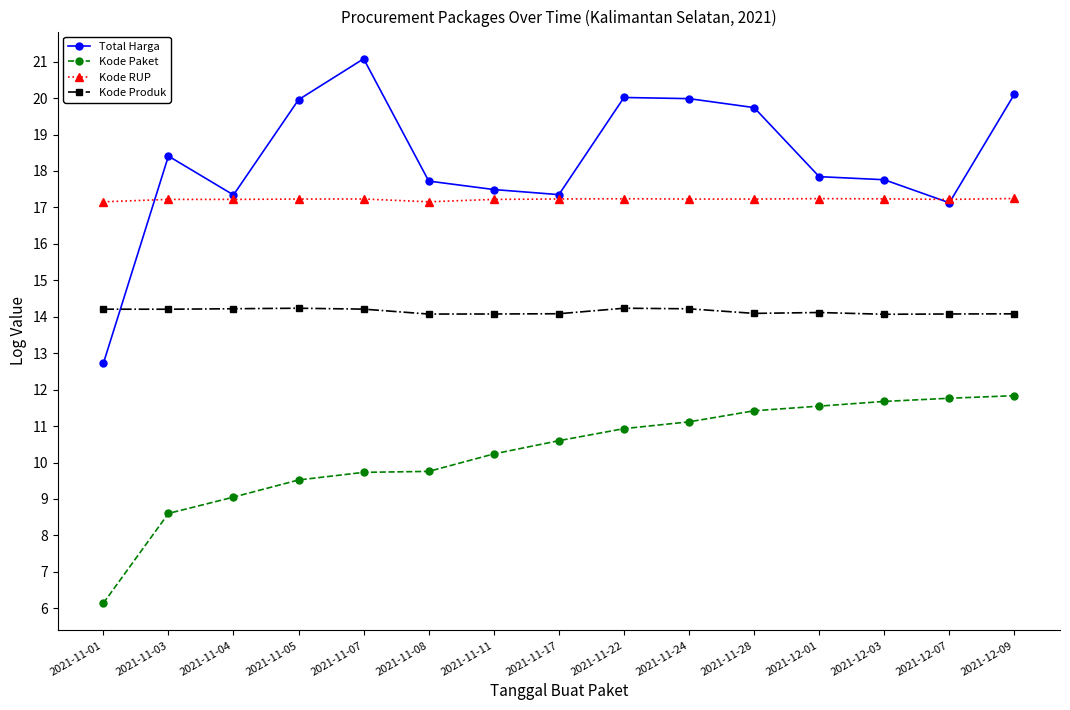

How many lines are shown in the chart?

4